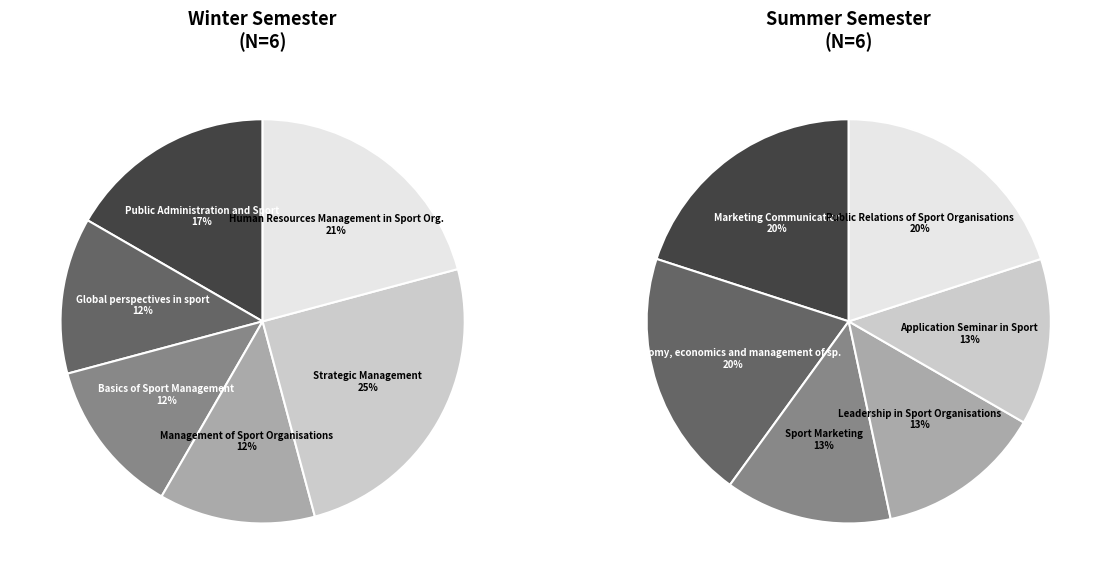

Is 5 the majority of the pie?

No